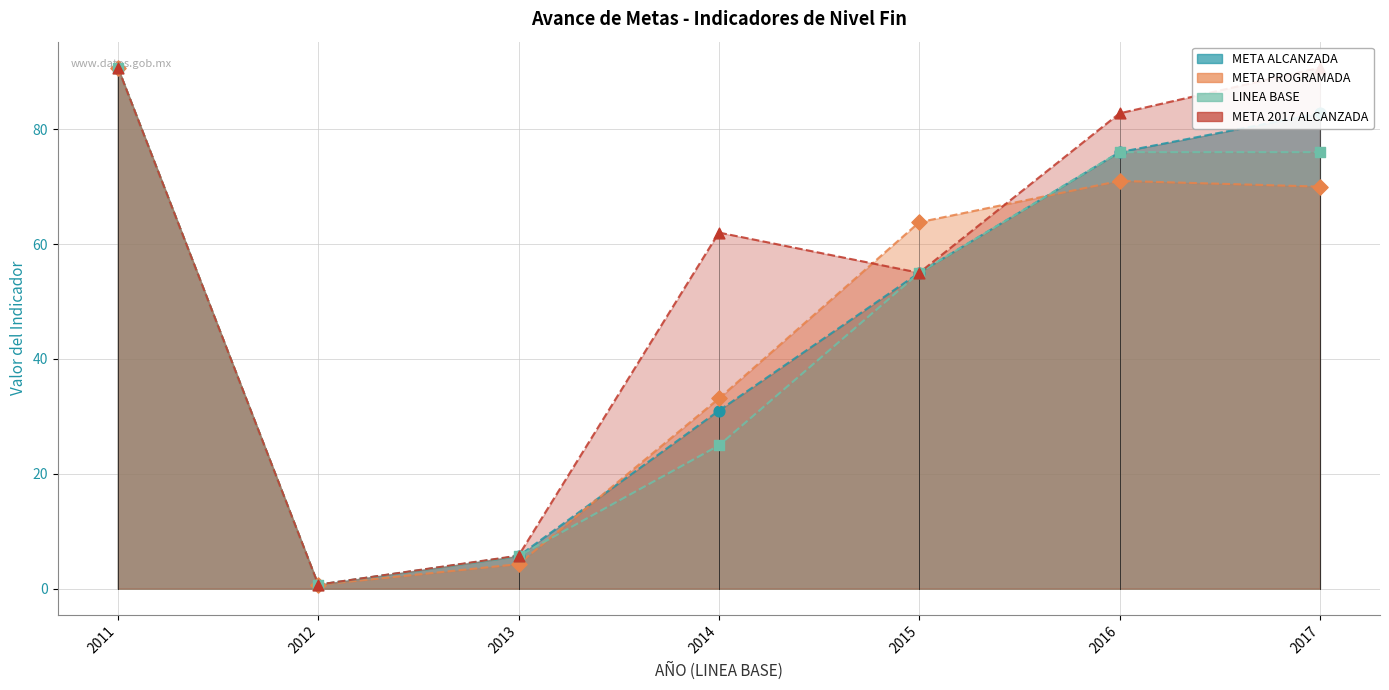

Which series has the largest total across all categories?

META 2017 ALCANZADA